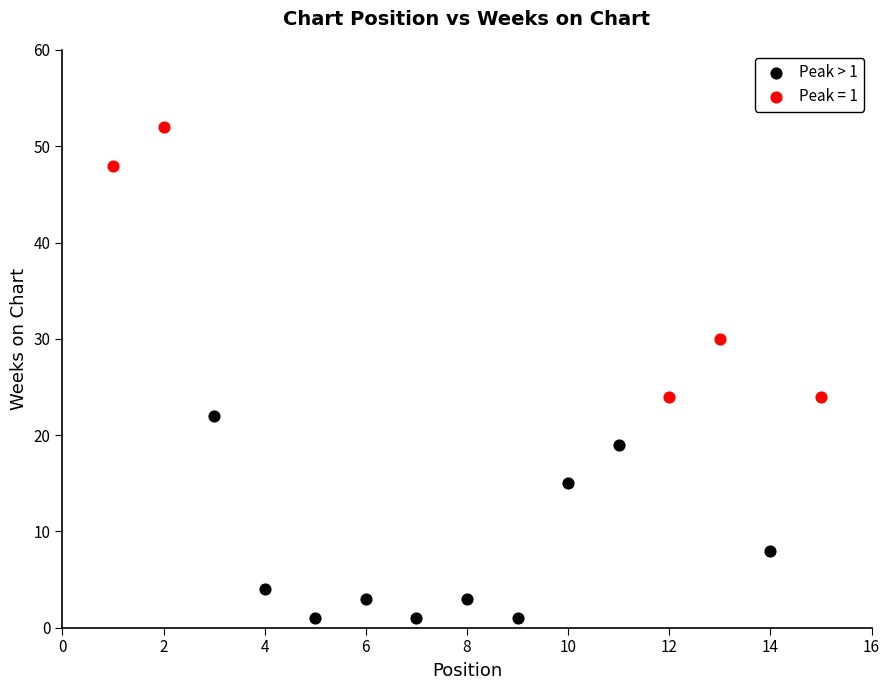

Which series has the widest spread of Y values?

Peak = 1